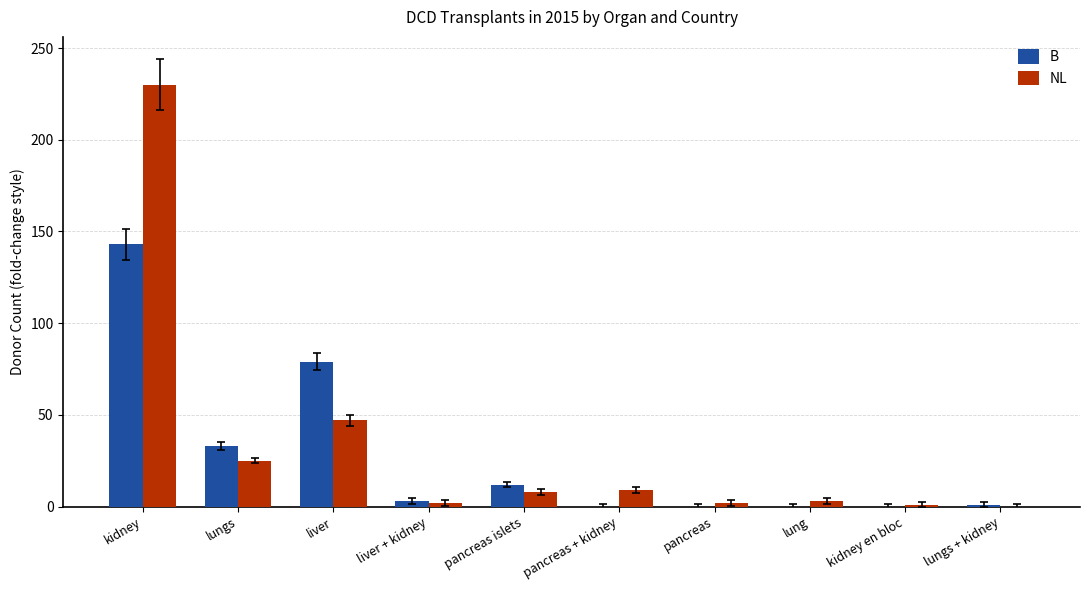

What is the total value across all series at pancreas islets?

20